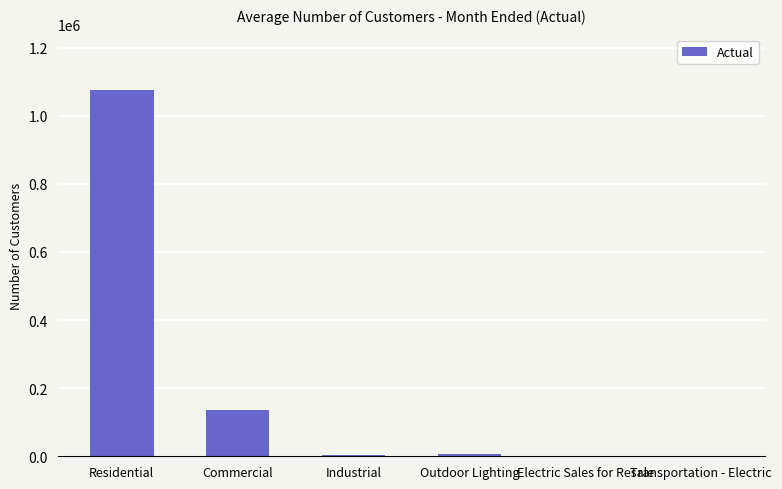

Which label corresponds to the largest value in the chart?

Residential